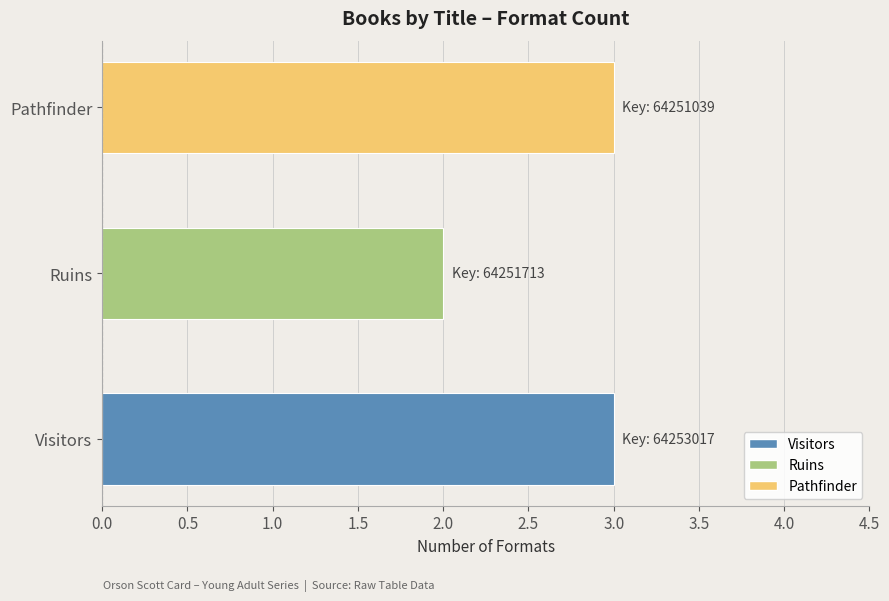

True or false: the data shows 5 at Visitors.

False